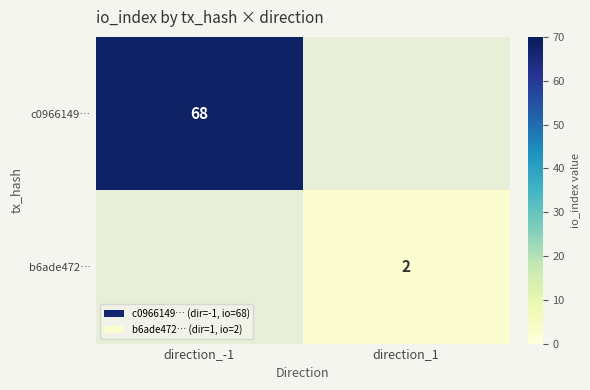

Count the number of categories in the chart.

2